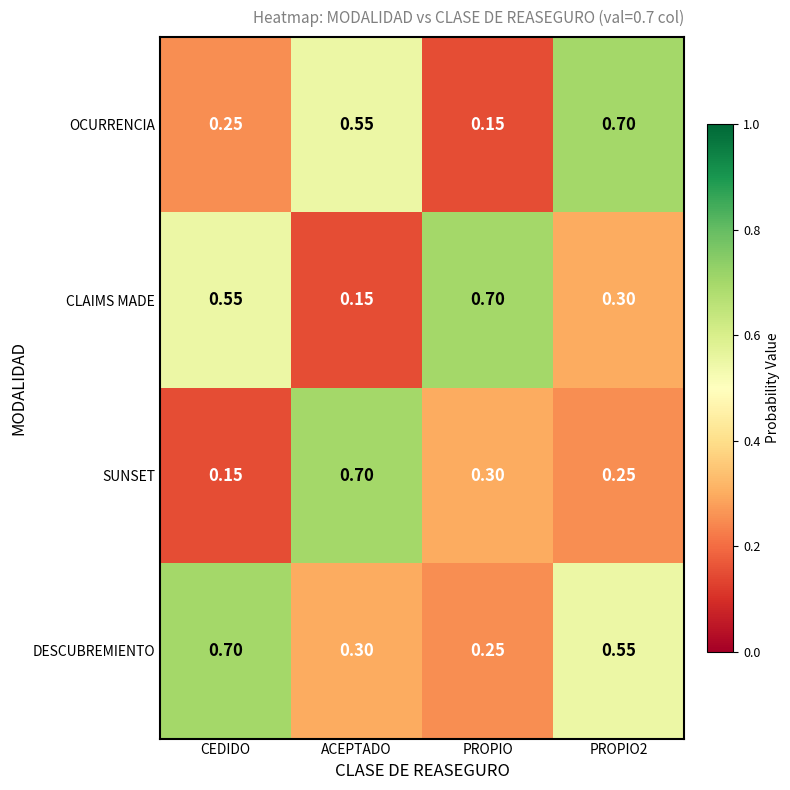

What is the total value across all series at PROPIO2?

1.8